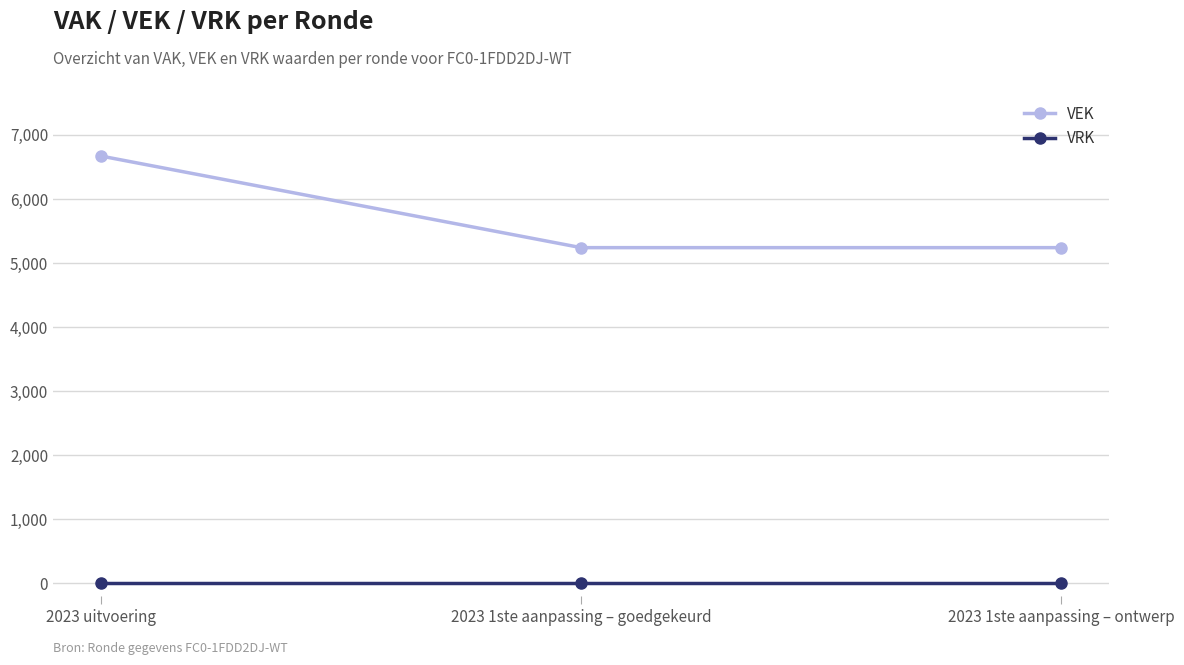

Which series has the largest total across all categories?

VEK